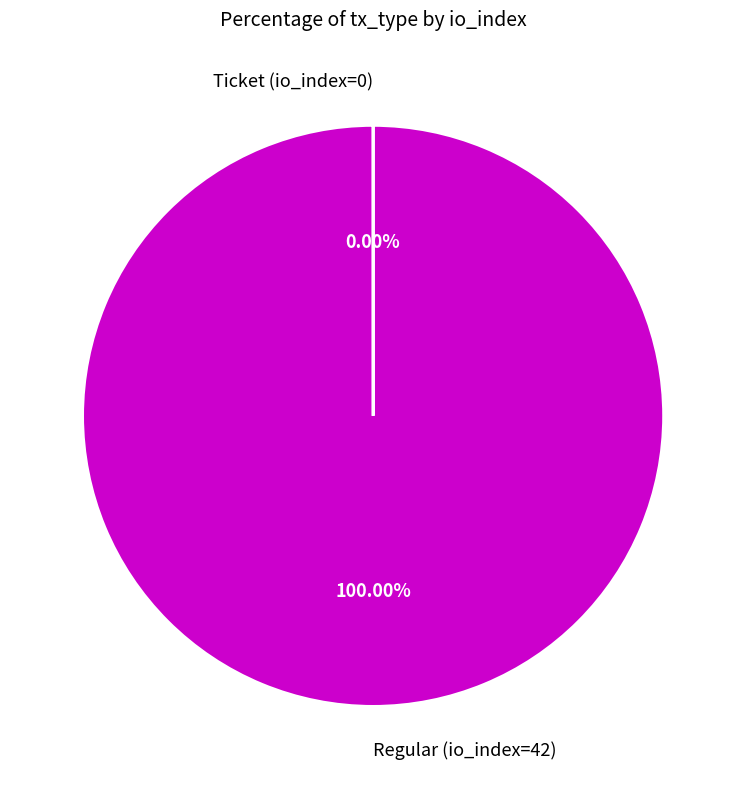

Is there a majority slice in this chart?

Yes